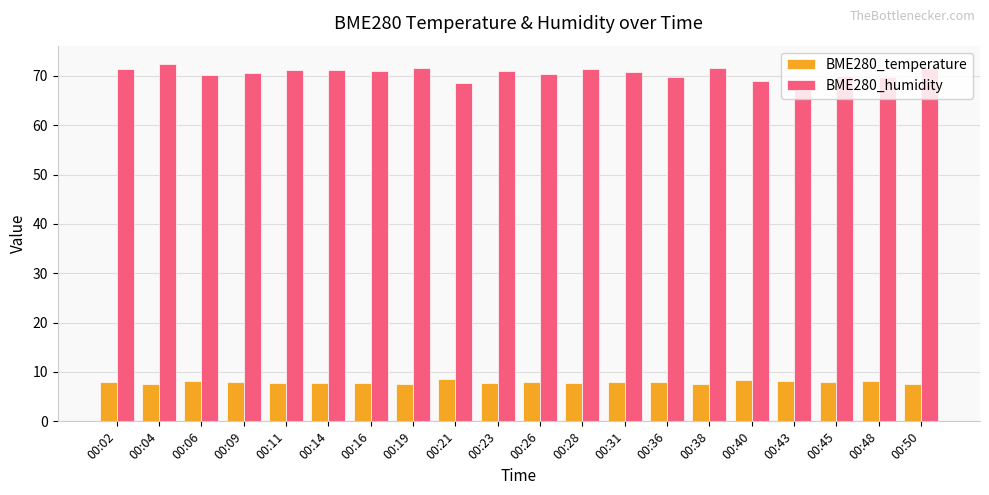

What is the value of the BME280_humidity bar at the 1st from the left?

71.5